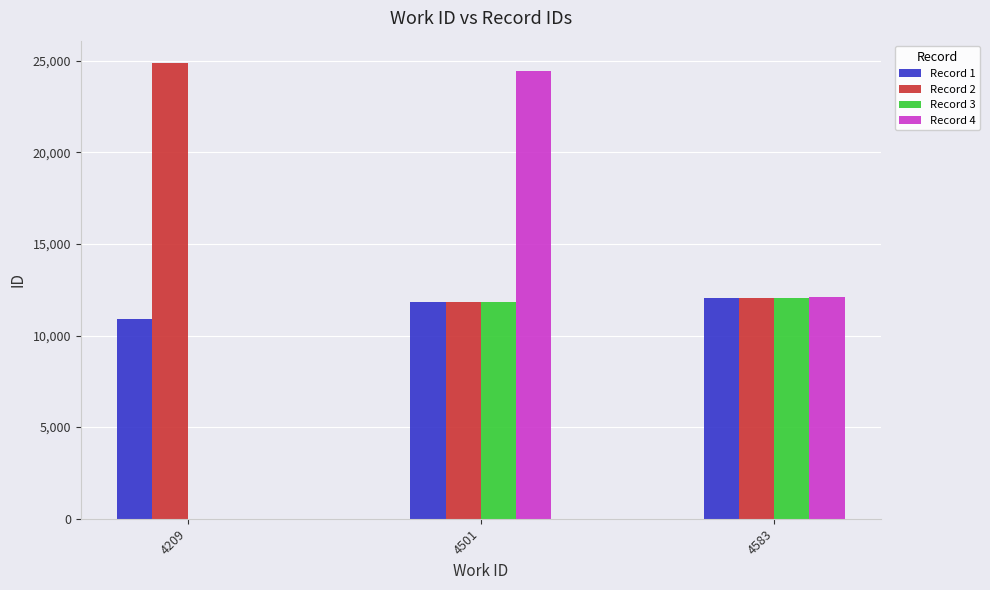

What is the average value of the Record 4 series?

12183